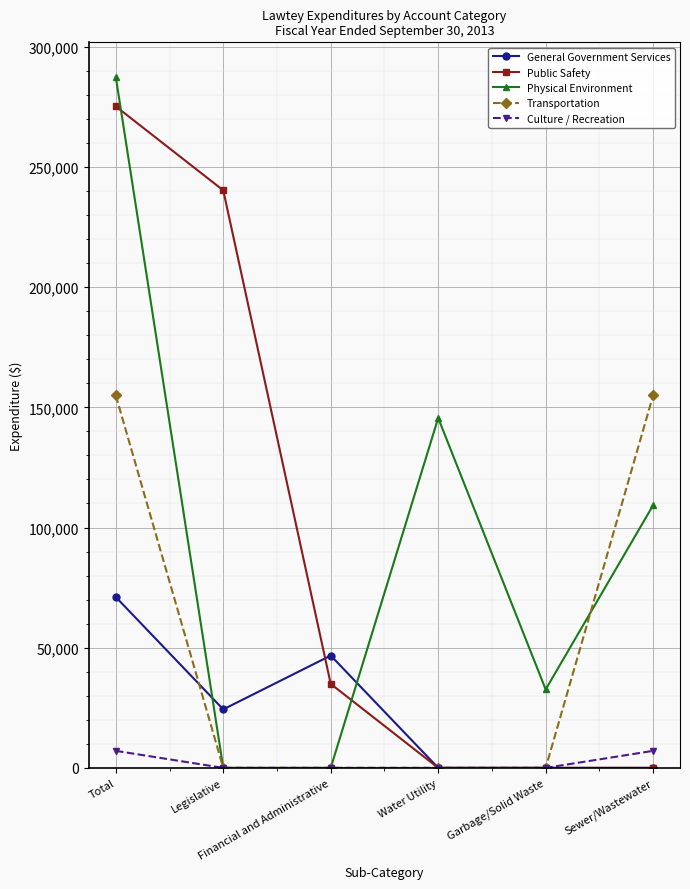

List the series in order of their peak value, highest first.

Physical Environment, Public Safety, Transportation, General Government Services, Culture / Recreation